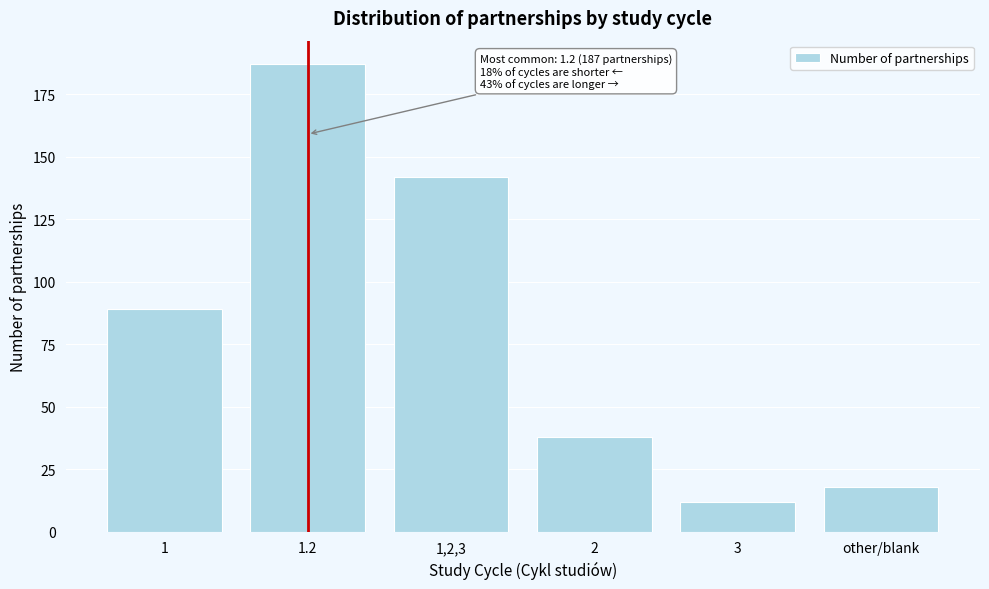

Reading left to right, list all the values displayed in this chart.

89	187	142	38	12	18